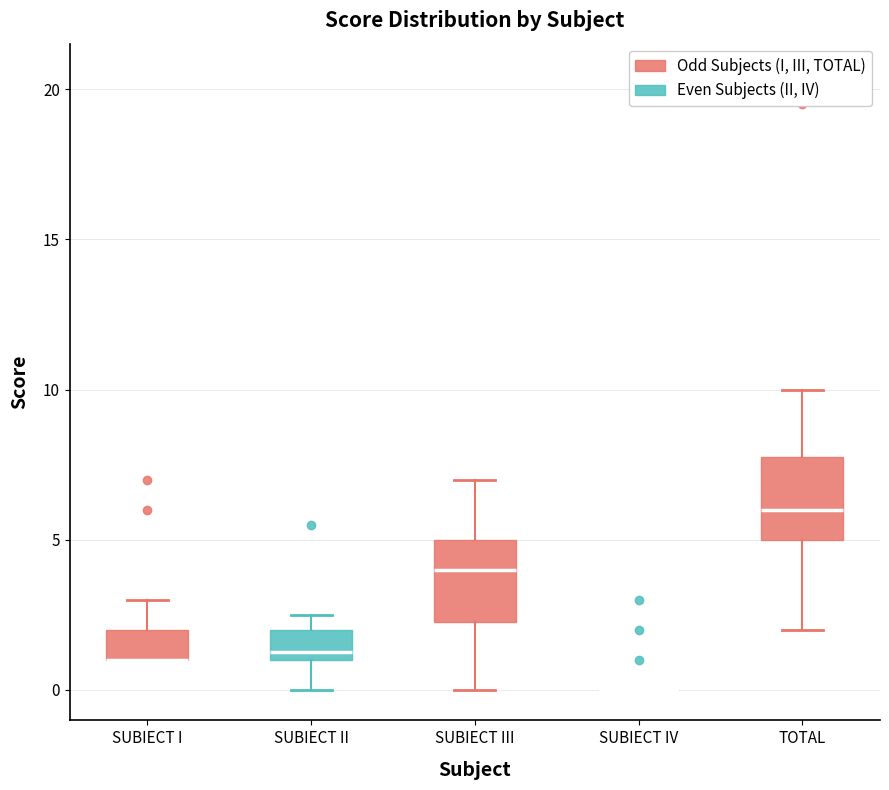

Reading left to right, transcribe this box plot: for each box, give where its median line is, the range the box spans, and where its two whiskers end, as read against the y-axis. The values are not printed on the chart, so give them approximately, as read against the axis.

SUBIECT I: median 1.0 (drawn on the box's lower edge), box 1.0 to 2.0, whiskers 1.0 to 3.0
SUBIECT II: median 1.5, box 1.0 to 2.0, whiskers 0.0 to 2.5
SUBIECT III: median 4.0, box 2.5 to 5.0, whiskers 0.0 to 7.0
SUBIECT IV: box collapsed to a line at 0.0, whiskers 0.0 to 0.0
TOTAL: median 6.0, box 5.0 to 8.0, whiskers 2.0 to 10.0